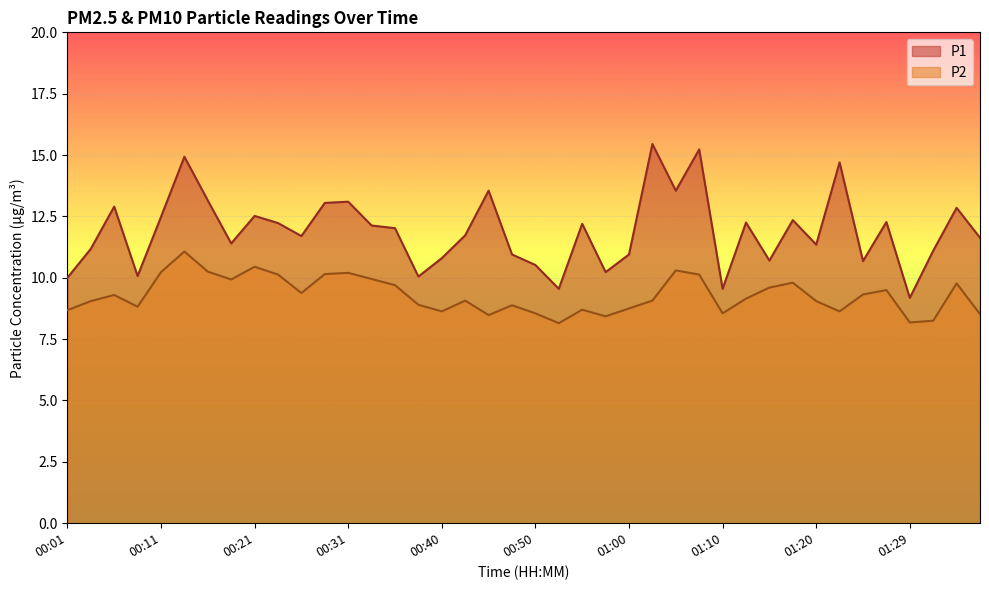

List the labels in order of P2 value, largest first.

00:14, 00:21, 01:05, 00:16, 00:11, 00:31, 00:28, 00:23, 01:07, 00:33, 00:18, 01:17, 01:34, 00:36, 01:15, 01:27, 00:26, 01:24, 00:06, 01:12, 00:43, 01:02, 00:04, 01:20, 00:38, 00:48, 00:09, 01:00, 00:55, 00:01, 00:40, 01:22, 00:50, 01:10, 01:37, 00:45, 00:58, 01:32, 01:29, 00:53